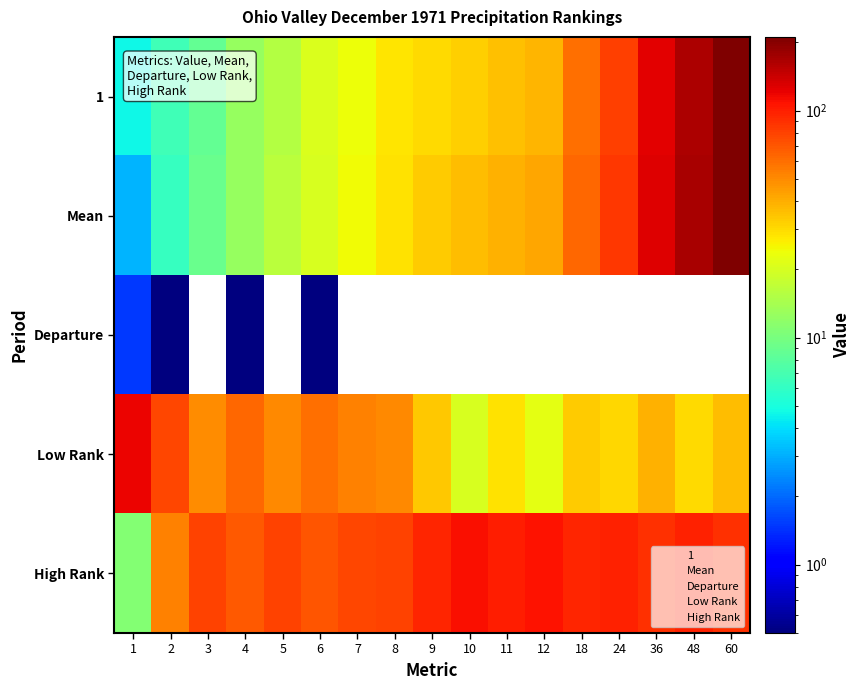

Rank the series by their maximum value, from lowest to highest.

Departure, High Rank, Low Rank, 1, Mean